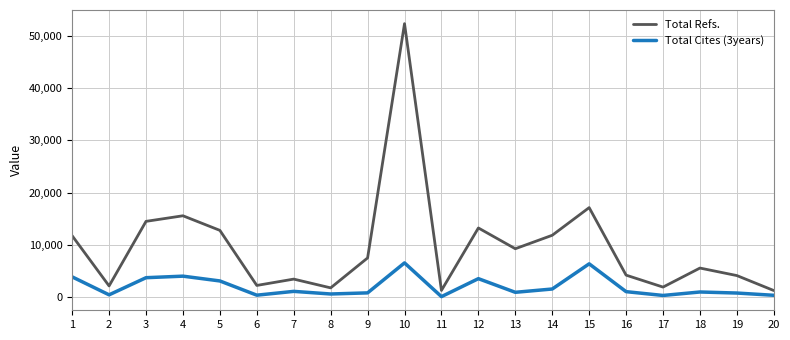

At how many categories does at least one series exceed 34530?

1